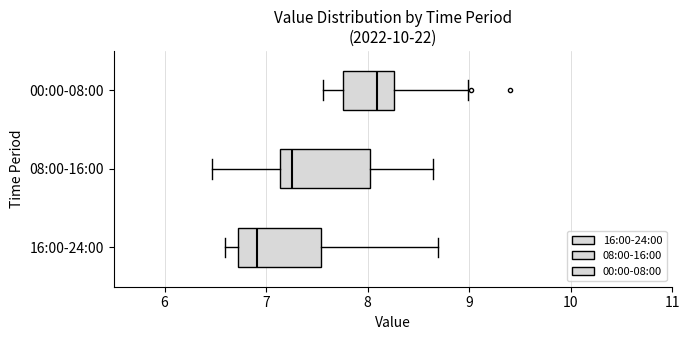

Reading bottom to top, transcribe this box plot: for each box, give where its median line is, the range the box spans, and where its two whiskers end, as read against the x-axis. The values are not printed on the chart, so give them approximately, as read against the axis.

16:00-24:00: median 6.9, box 6.7 to 7.5, whiskers 6.6 to 8.7
08:00-16:00: median 7.3, box 7.1 to 8.0, whiskers 6.5 to 8.6
00:00-08:00: median 8.1, box 7.8 to 8.3, whiskers 7.6 to 9.0